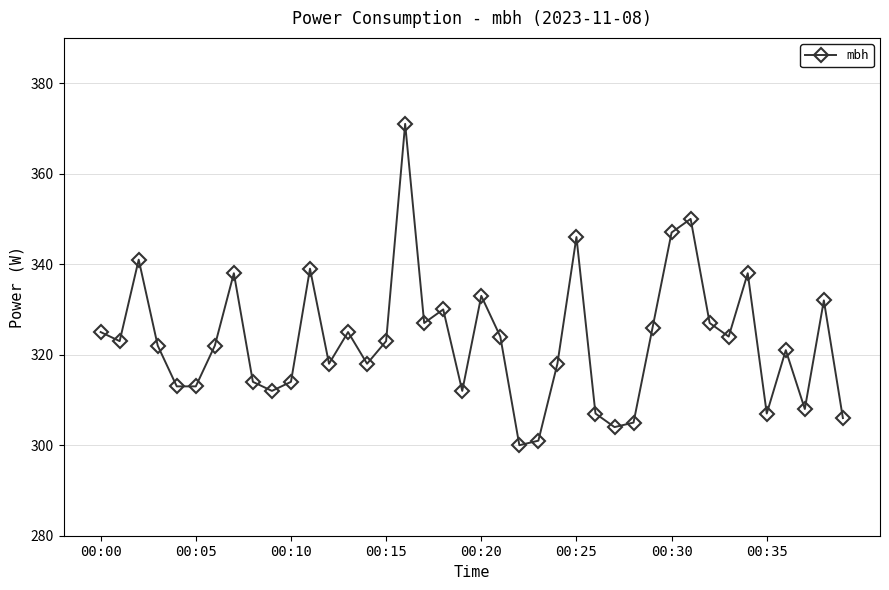

What is the minimum value shown in the chart?

300